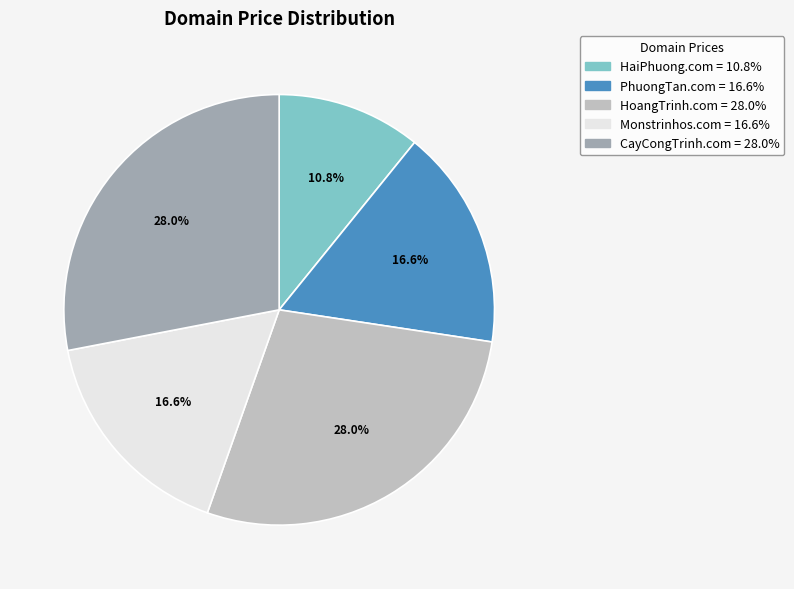

The HoangTrinh.com slice represents 28% of the pie. True or false?

True